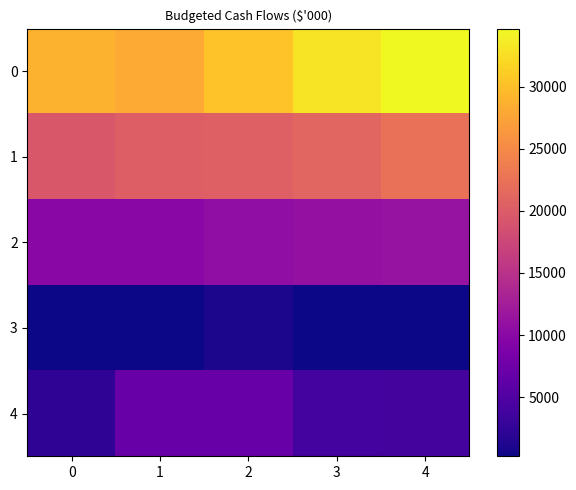

Rank the series by their maximum value, from highest to lowest.

0, 1, 2, 4, 3